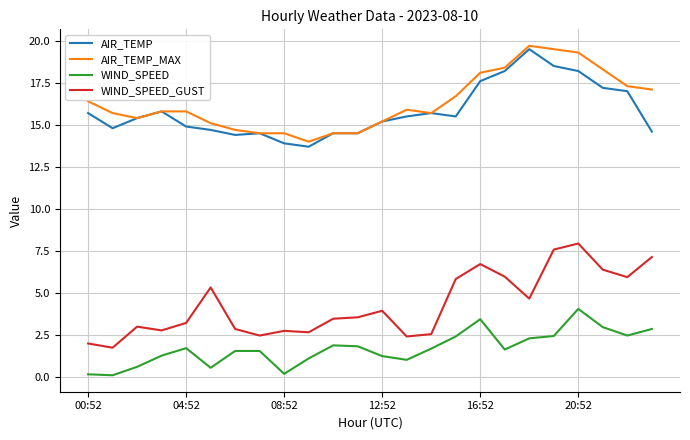

True or false: WIND_SPEED_GUST and AIR_TEMP intersect in this chart.

False